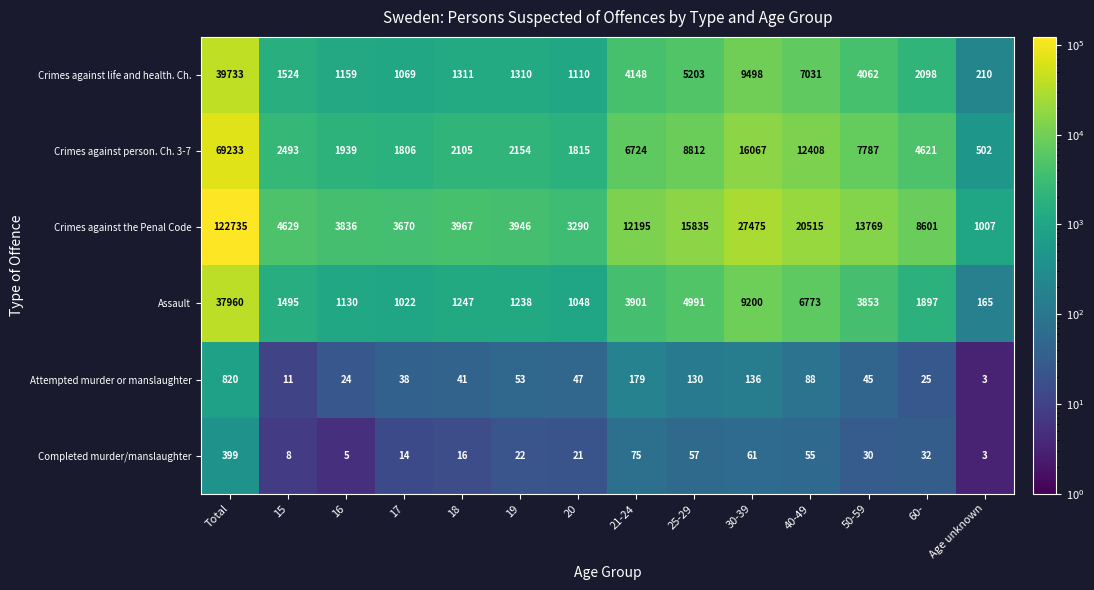

Which label corresponds to the smallest value in the chart?

Age unknown